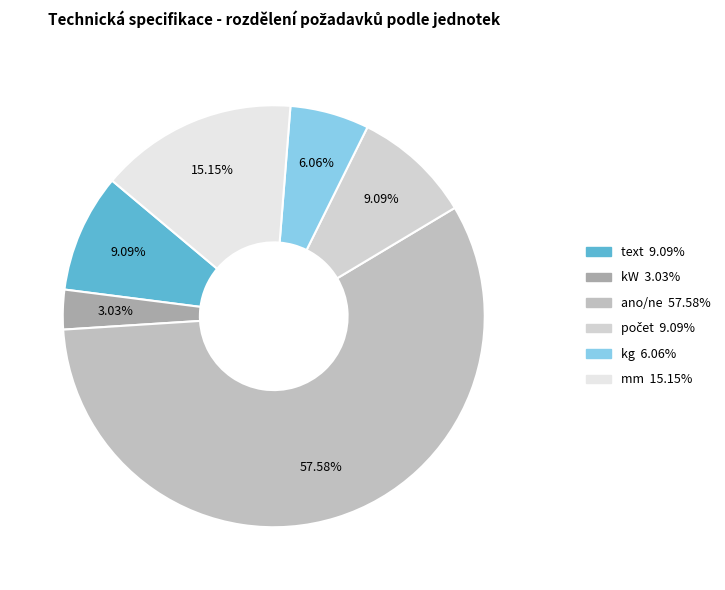

Which slice represents more than half of the pie?

ano/ne